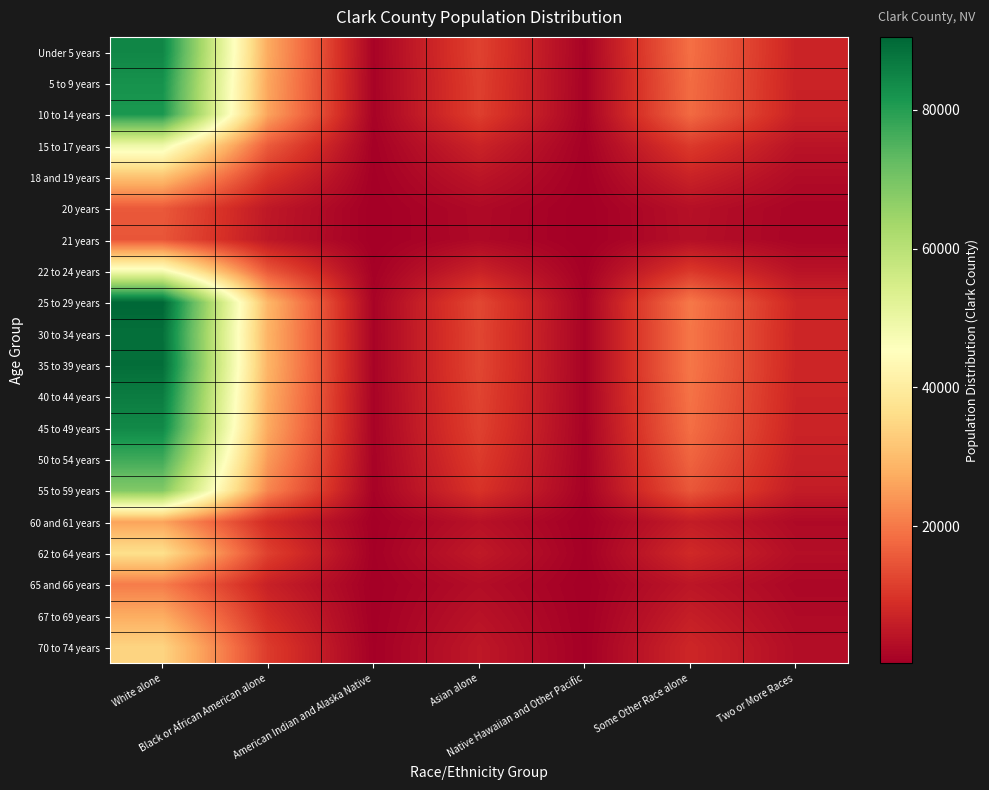

Which series has the widest spread of values?

25 to 29 years